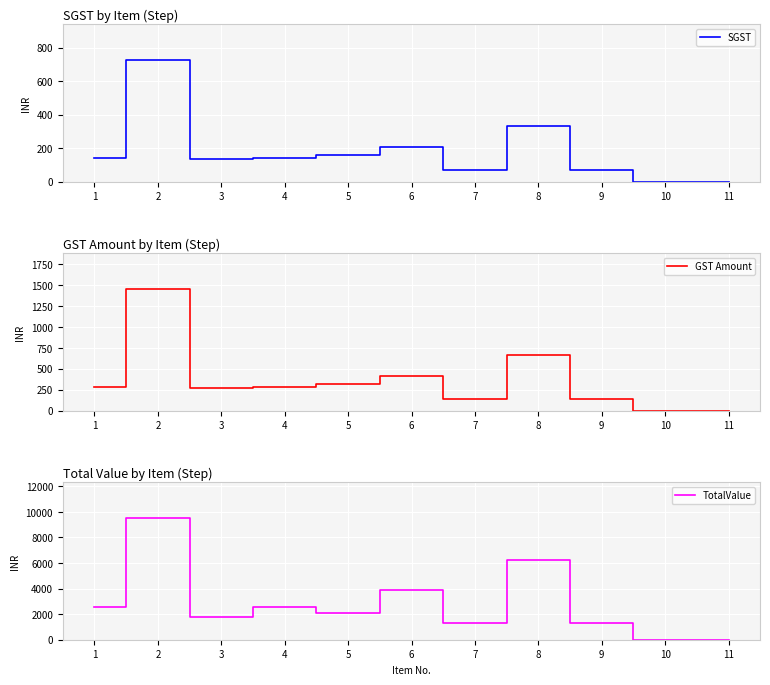

What is the approximate value of GST Amount at 5?

316.3